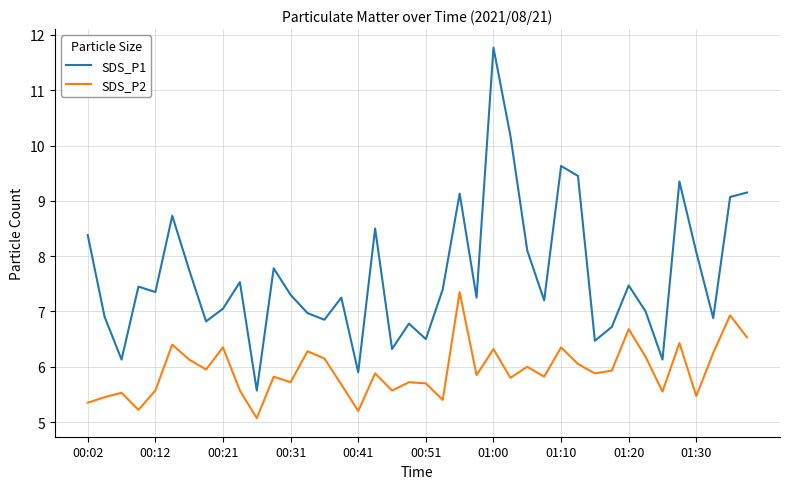

At how many categories does at least one series exceed 8?

13